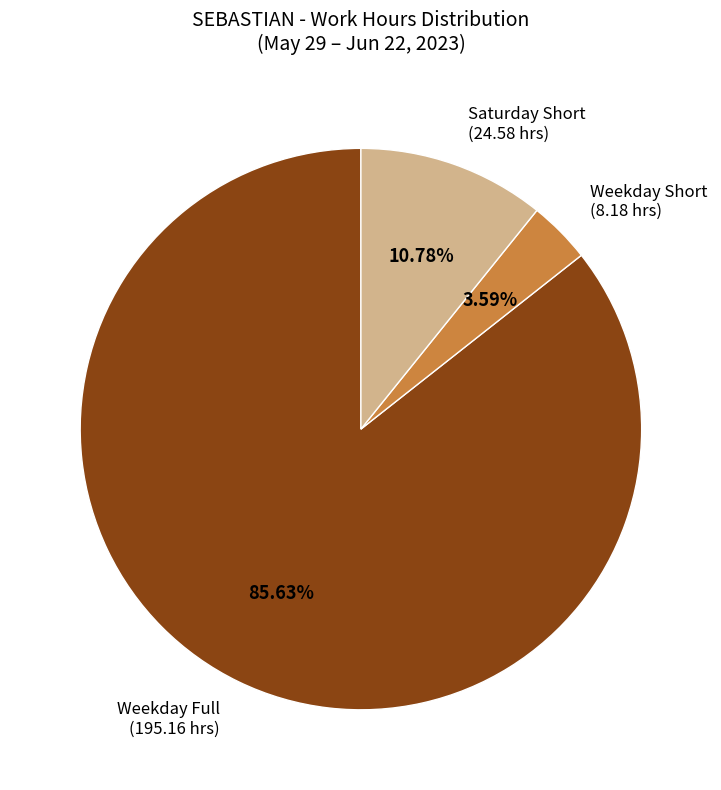

Combined, do Weekday Full (195.16 hrs) and Saturday Short (24.58 hrs) account for over 50%?

Yes